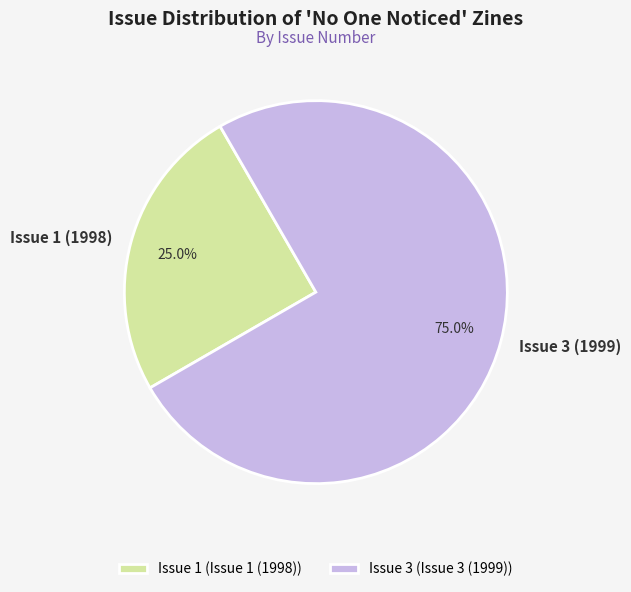

To the nearest percent, what is the average slice percentage?

50%